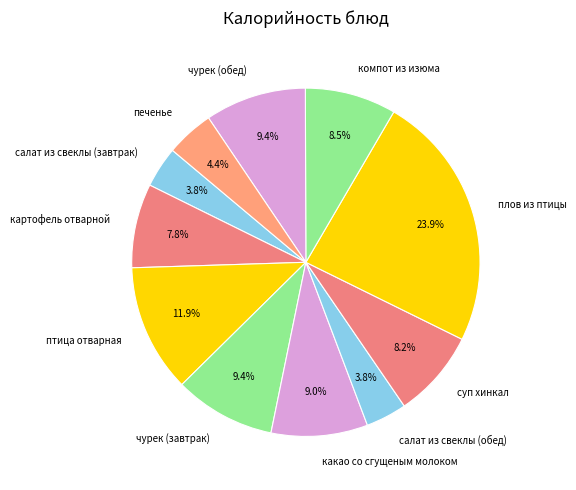

Is the sum of печенье and салат из свеклы (обед) greater than half?

No